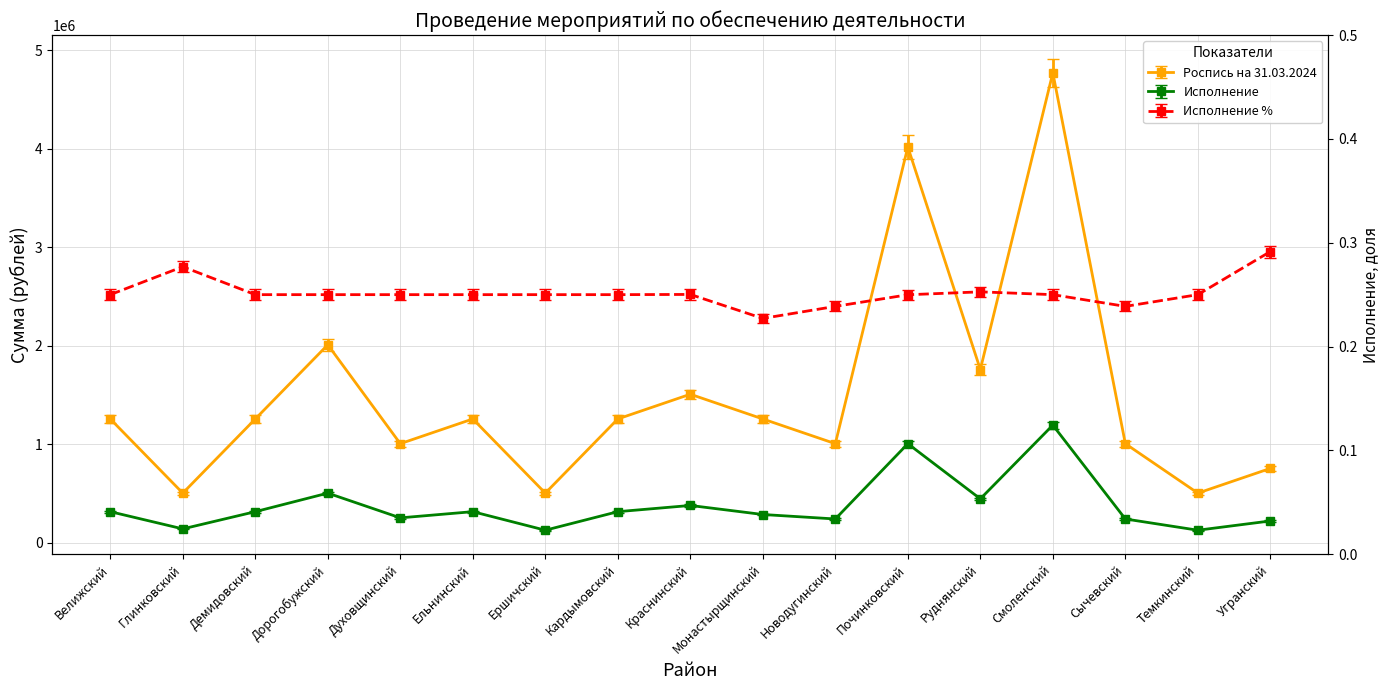

What is the difference between the maximum and minimum values in the Исполнение series?

1098683.5